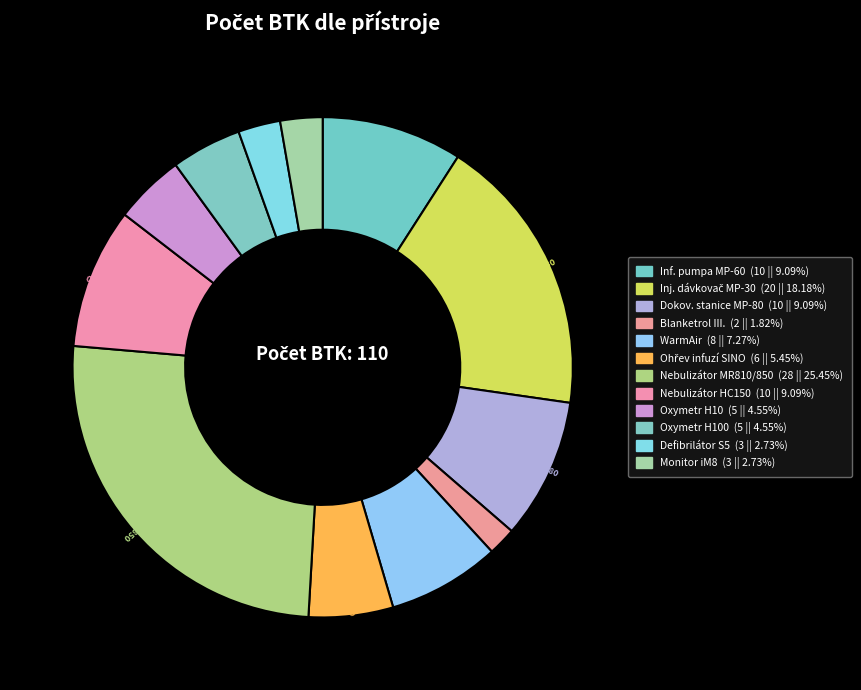

Does any single category account for the majority?

No